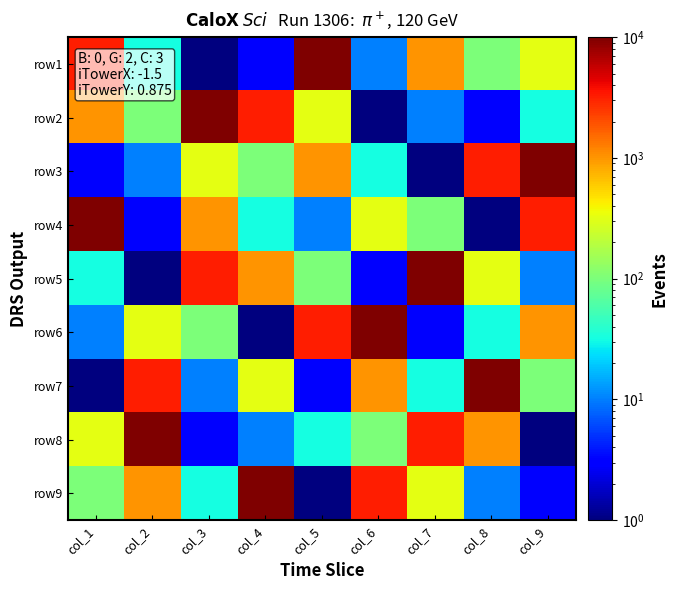

At how many categories does at least one series exceed 2075?

9